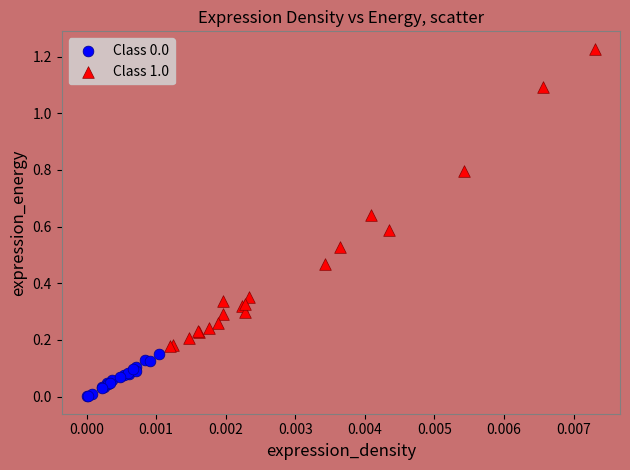

Which series has the widest spread of Y values?

Class 1.0